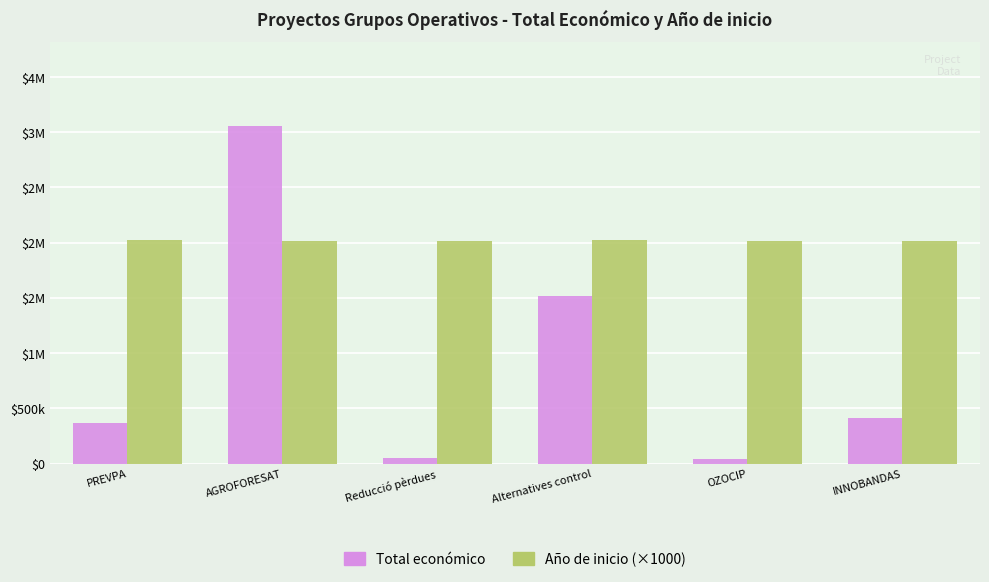

Between Alternatives control and INNOBANDAS, which is larger?

Alternatives control